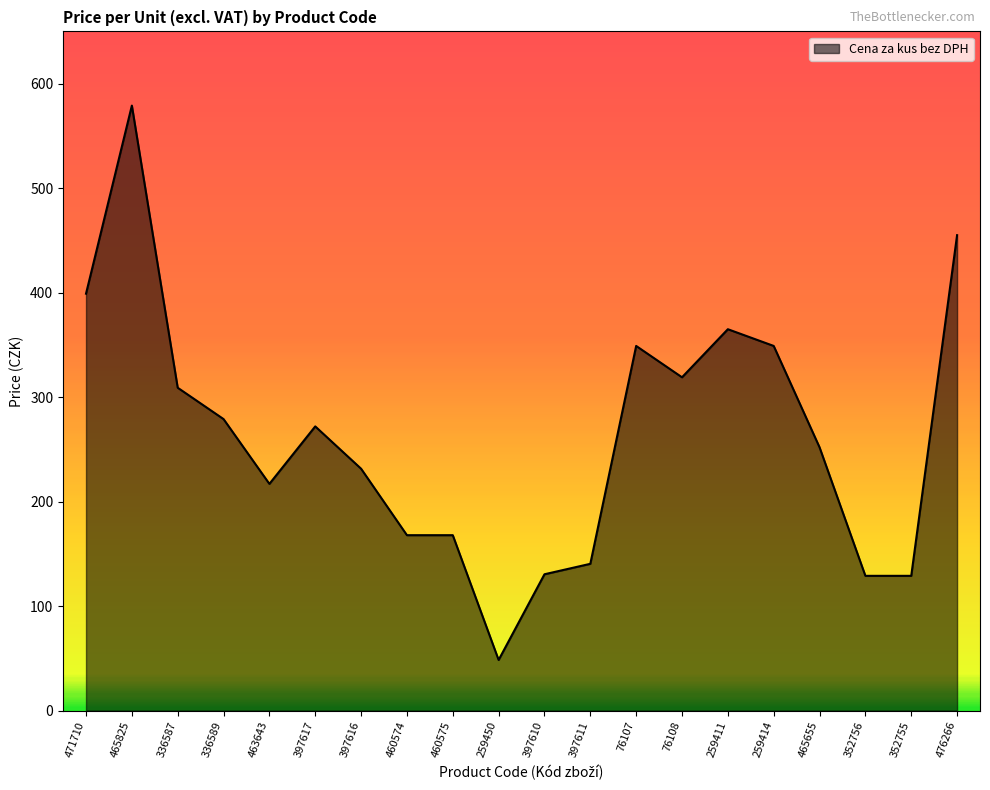

True or false: the data shows 88.2 at 460575.

False